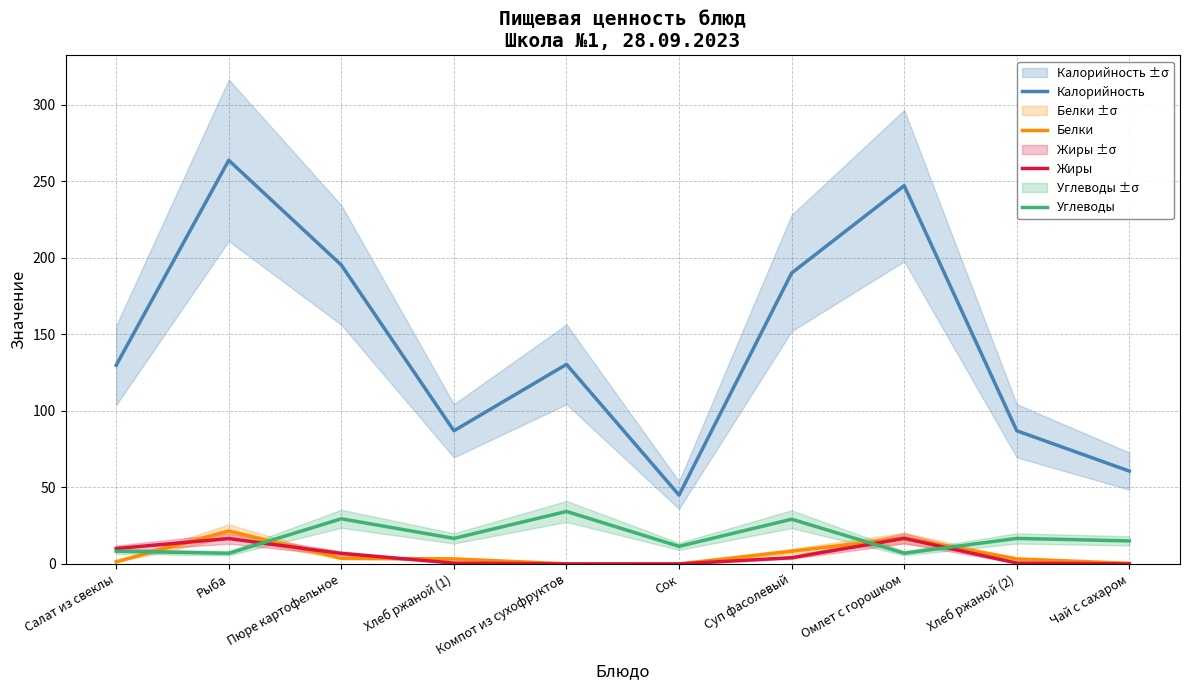

At which category does the chart reach its minimum across all series?

Сок